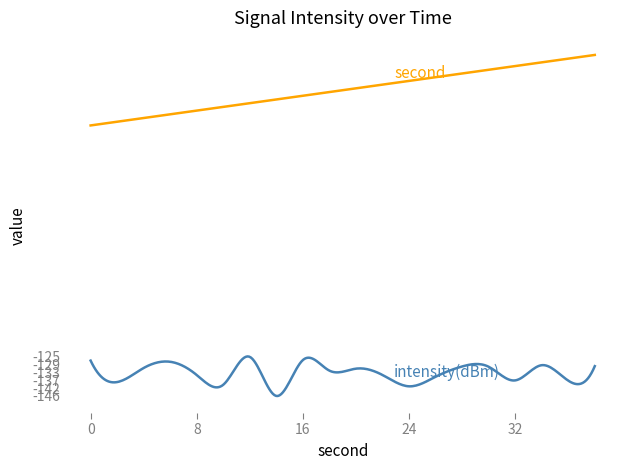

What is the smallest value displayed?

-145.8